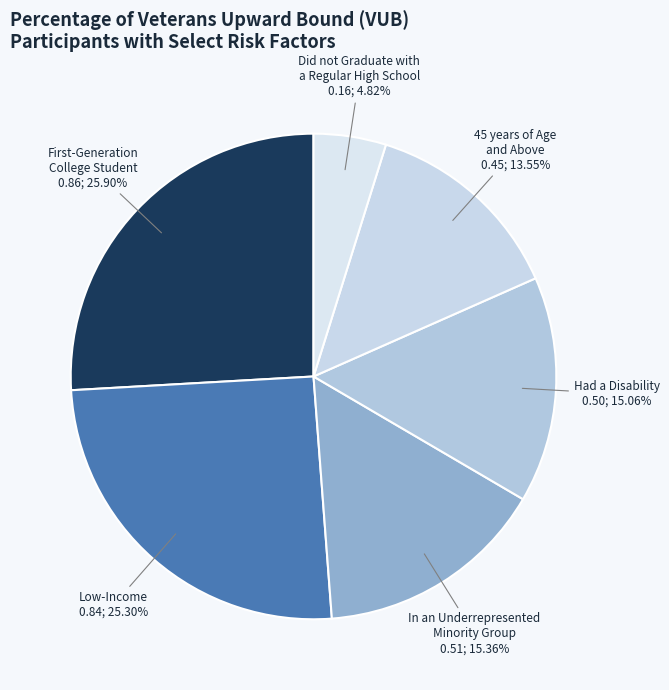

What percentage is the Had a Disability slice, to the nearest percent?

15%